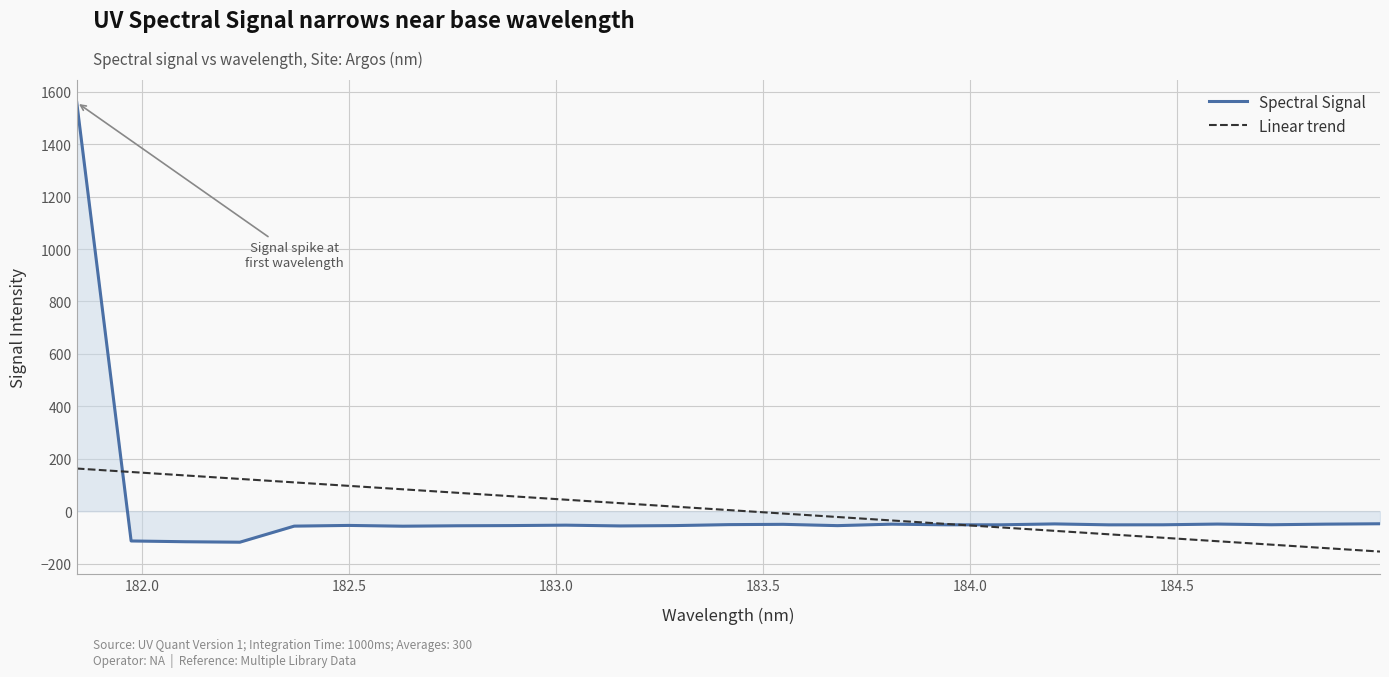

What is the minimum value shown in the chart?

-153.8